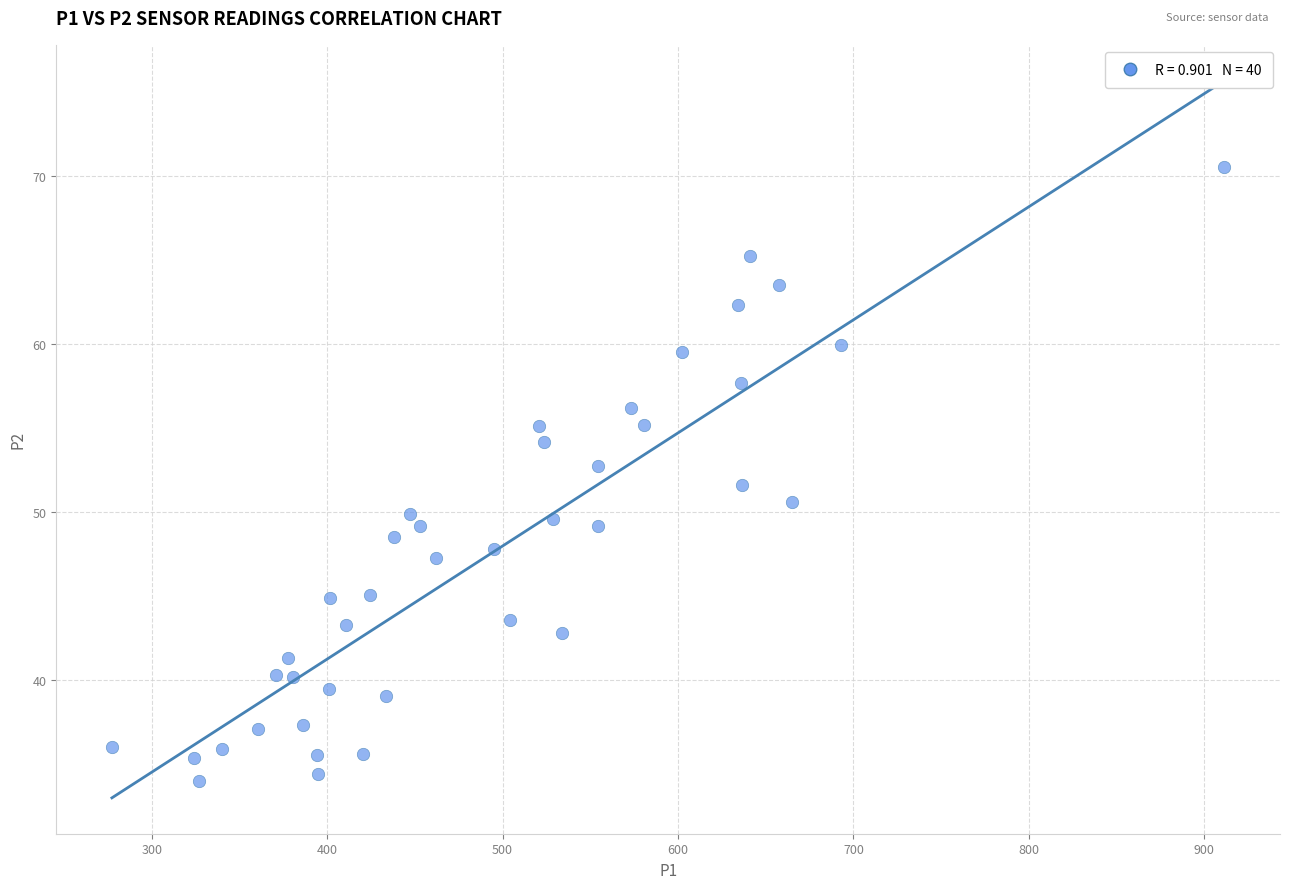

What is the range of X values (max minus min)?

634.2